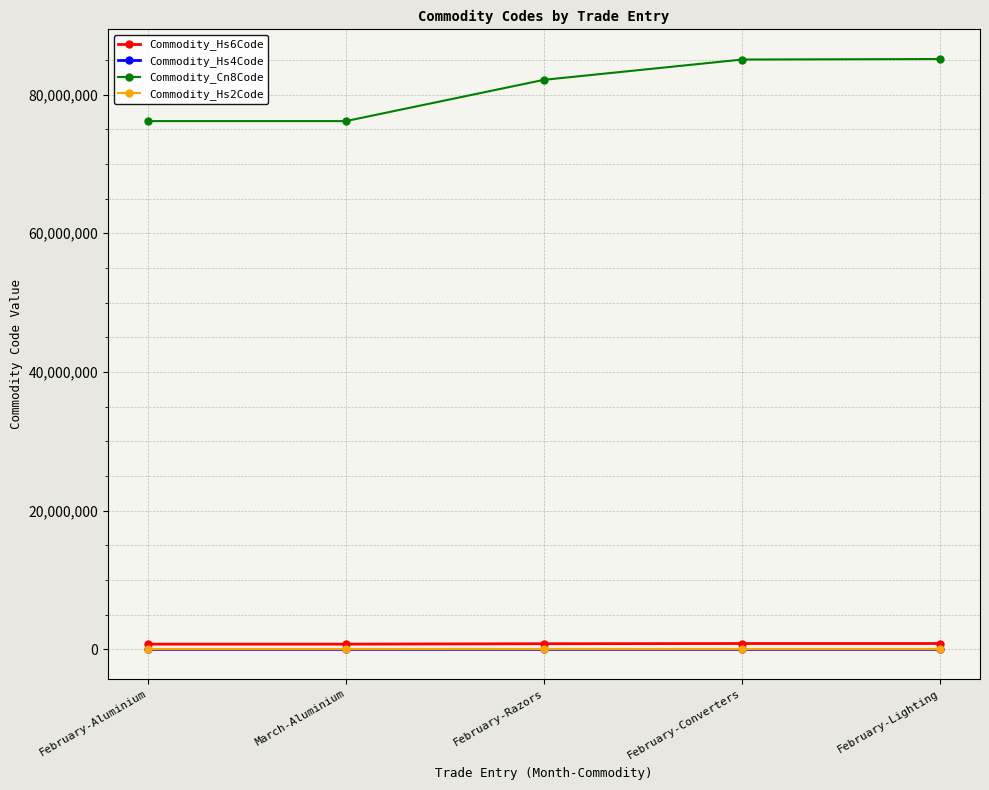

Count the number of data series in this chart.

4